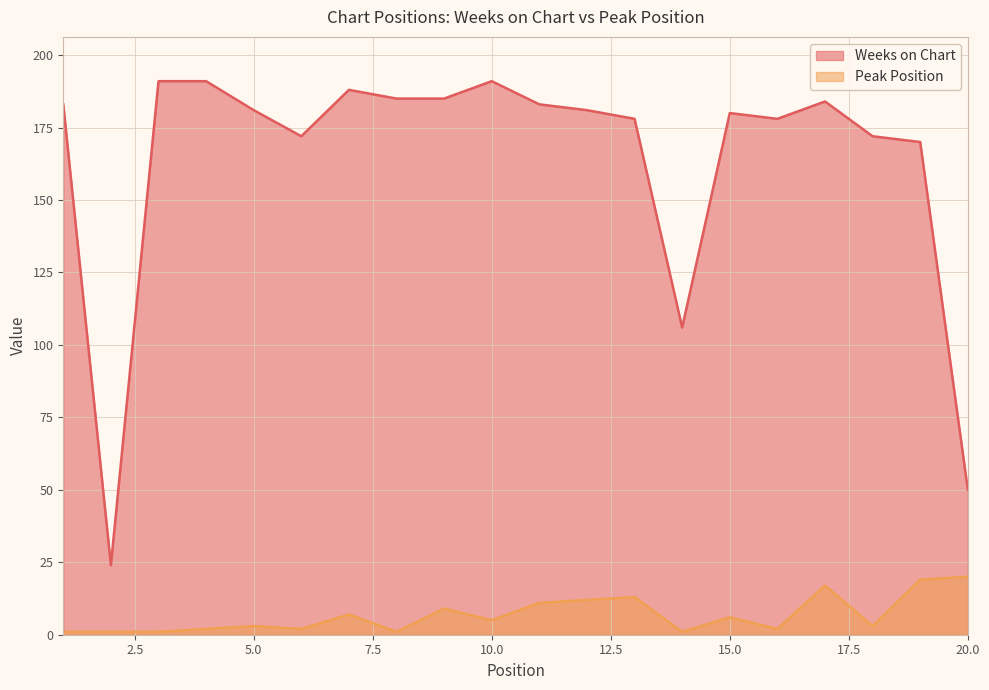

Is it true that Peak Position equals 27 at 17?

False